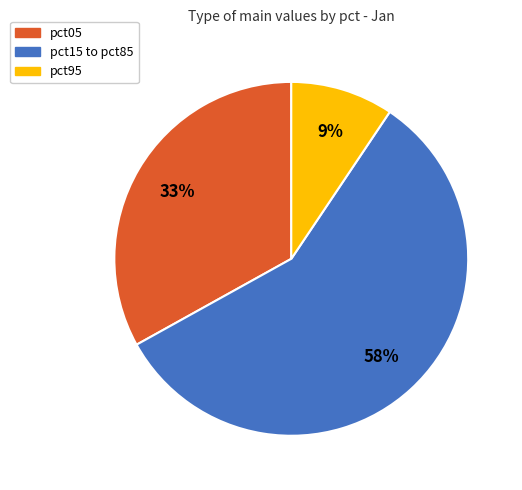

Is there a majority slice in this chart?

Yes